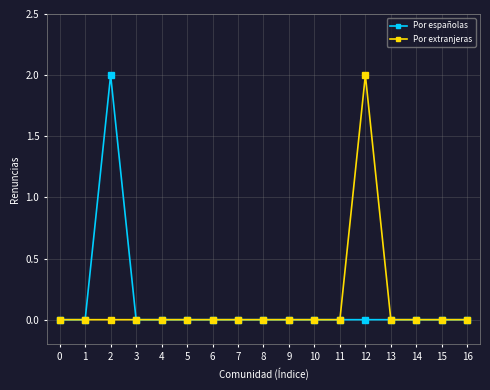

At which label does Por extranjeras reach its peak?

12